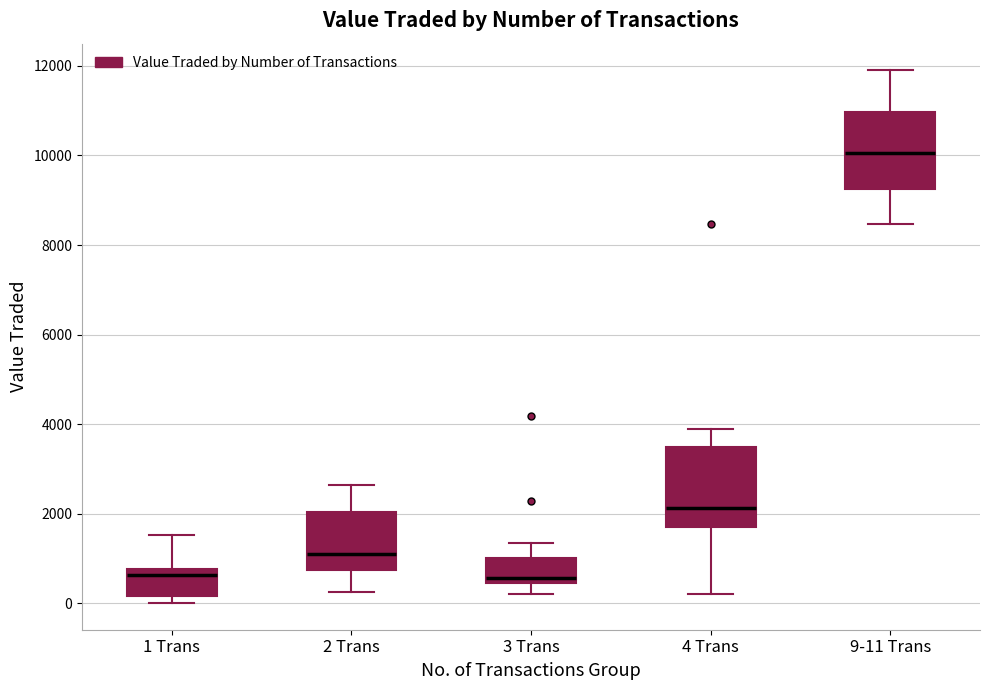

Reading left to right, read every box against the y-axis: the position of its median line, the range the box covers, and the ends of its whiskers. The values are not printed on the chart, so give them approximately, as read against the axis.

1 Trans: median 600, box 200 to 800, whiskers 0 to 1600
2 Trans: median 1000, box 800 to 2000, whiskers 200 to 2600
3 Trans: median 600, box 400 to 1000, whiskers 200 to 1400
4 Trans: median 2200, box 1600 to 3400, whiskers 200 to 4000
9-11 Trans: median 10000, box 9200 to 11000, whiskers 8400 to 12000